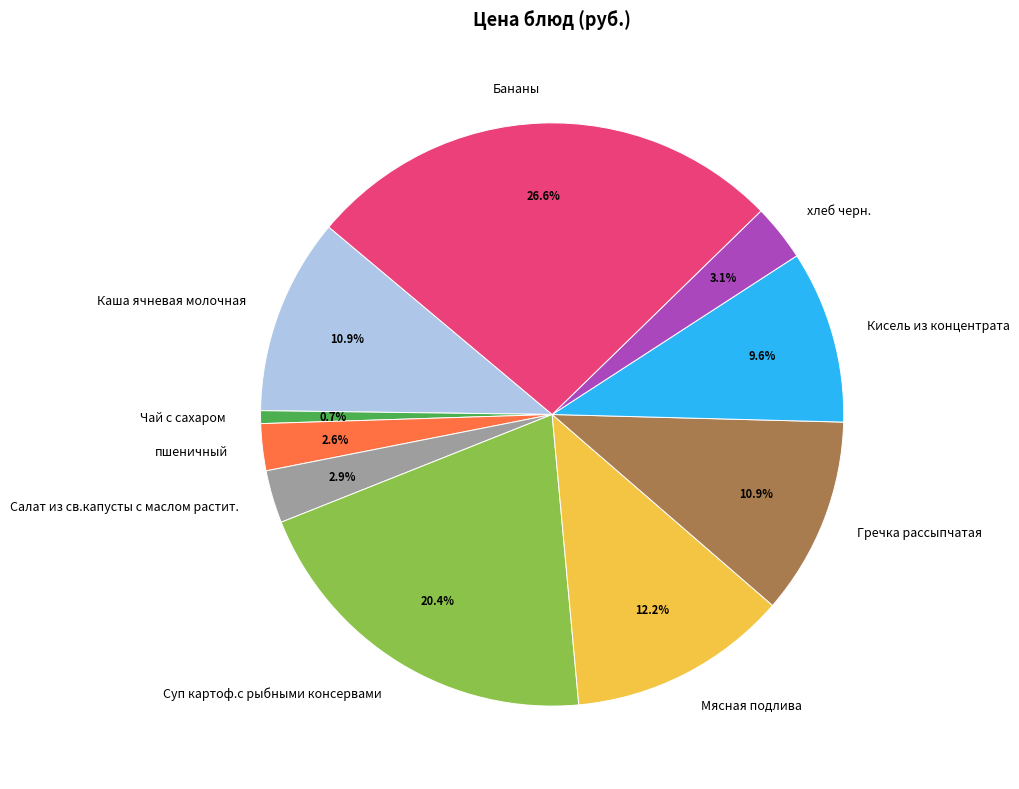

Is it true that Каша ячневая молочная is 11% of the pie?

True